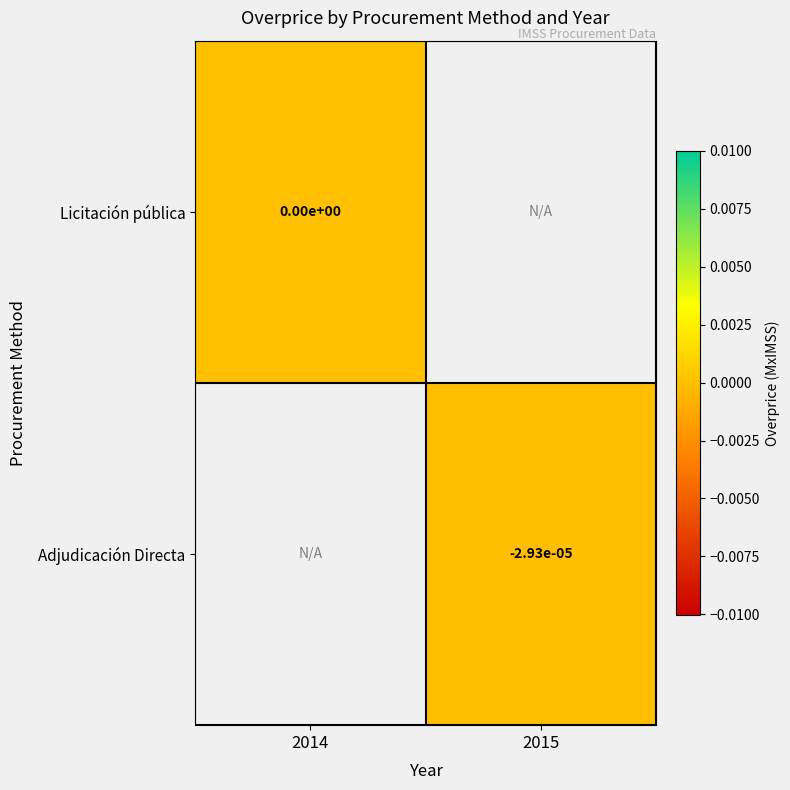

The Licitación pública series shows 0.0 at 2014. True or false?

True